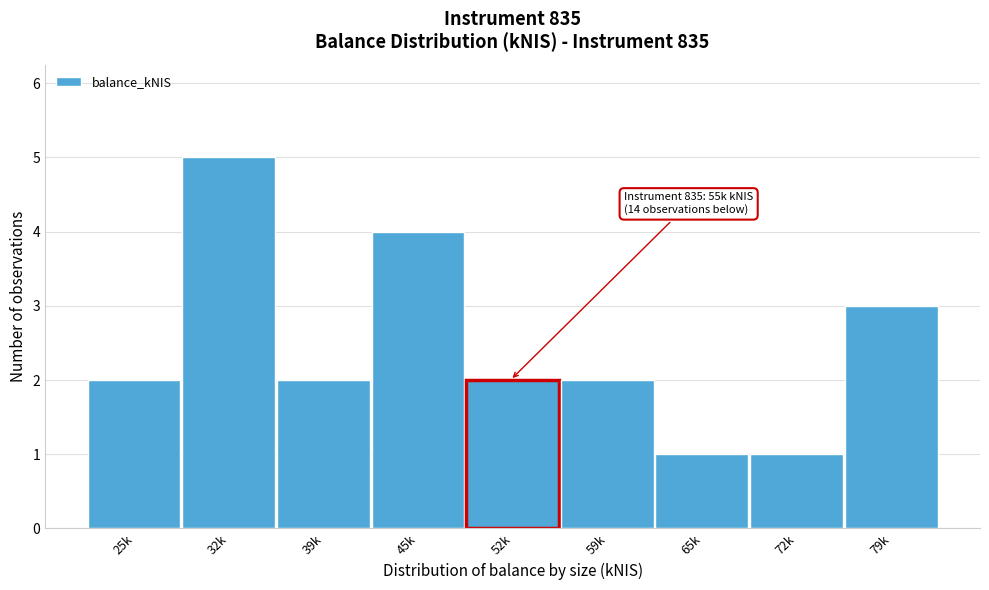

Reading left to right, what are all the values shown in this chart?

2	5	2	4	2	2	1	1	3